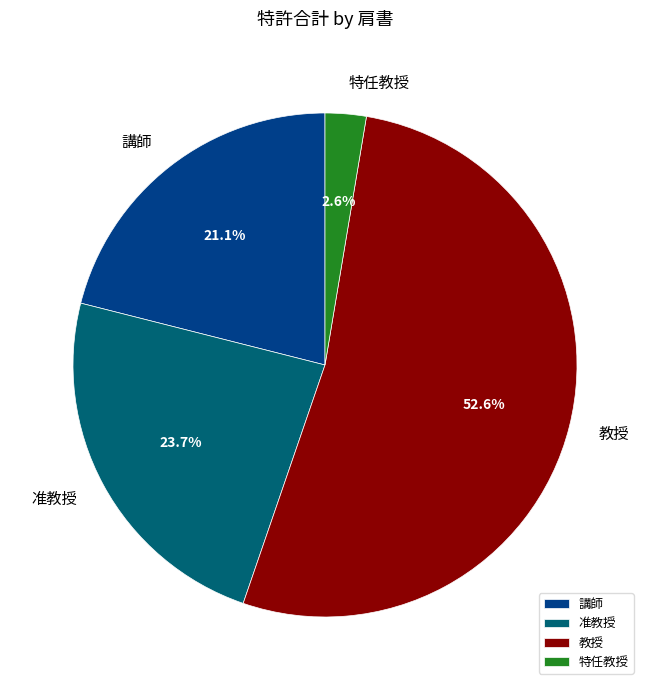

Which category has the biggest portion of the pie?

教授